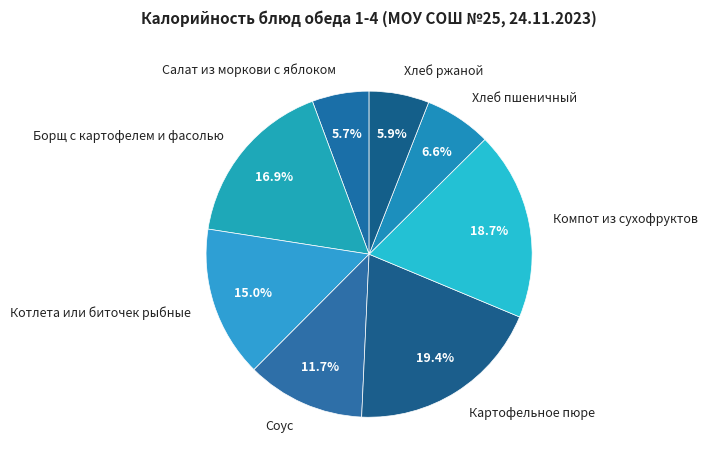

True or false: Хлеб ржаной accounts for 6% of the total.

True